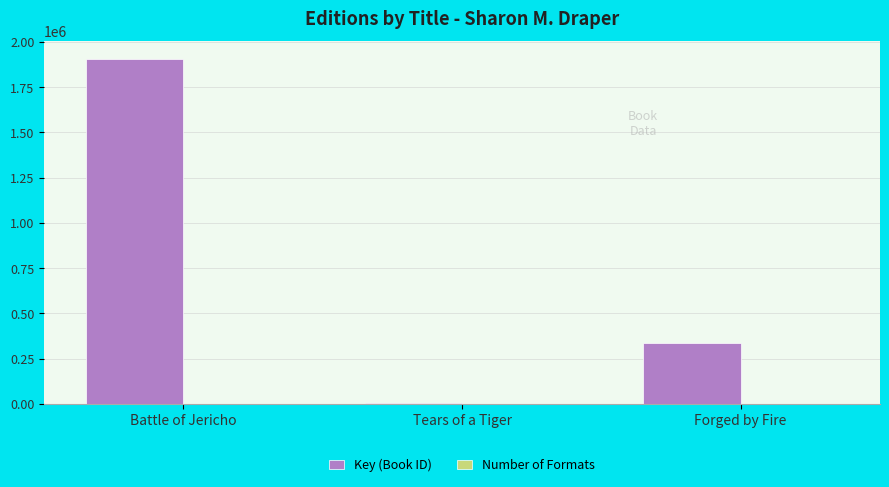

Where is Key (Book ID) nearest to the value 956811?

Forged by Fire